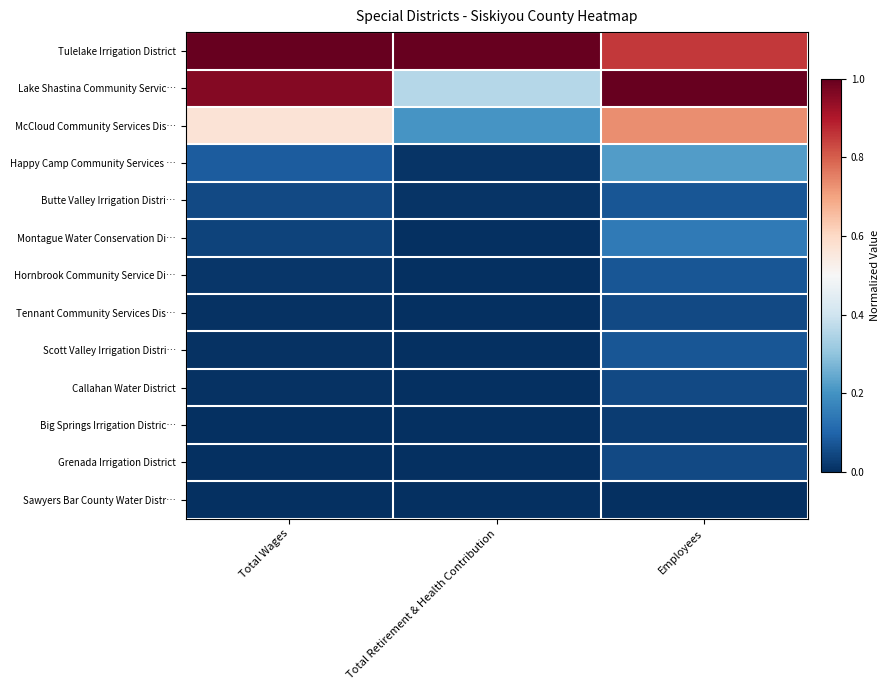

Reading left to right, list all the values displayed in this chart.

Tulelake Irrigation District: Total Wages=1.0	Total Retirement & Health Contribution=1.0	Employees=0.9
Lake Shastina Community Servic…: Total Wages=1.0	Total Retirement & Health Contribution=0.4	Employees=1.0
McCloud Community Services Dis…: Total Wages=0.6	Total Retirement & Health Contribution=0.2	Employees=0.7
Happy Camp Community Services …: Total Wages=0.1	Total Retirement & Health Contribution=0.0	Employees=0.2
Butte Valley Irrigation Distri…: Total Wages=0.0	Total Retirement & Health Contribution=0.0	Employees=0.1
Montague Water Conservation Di…: Total Wages=0.0	Total Retirement & Health Contribution=0.0	Employees=0.1
Hornbrook Community Service Di…: Total Wages=0.0	Total Retirement & Health Contribution=0.0	Employees=0.1
Tennant Community Services Dis…: Total Wages=0.0	Total Retirement & Health Contribution=0.0	Employees=0.0
Scott Valley Irrigation Distri…: Total Wages=0.0	Total Retirement & Health Contribution=0.0	Employees=0.1
Callahan Water District: Total Wages=0.0	Total Retirement & Health Contribution=0.0	Employees=0.0
Big Springs Irrigation Distric…: Total Wages=0.0	Total Retirement & Health Contribution=0.0	Employees=0.0
Grenada Irrigation District: Total Wages=0.0	Total Retirement & Health Contribution=0.0	Employees=0.0
Sawyers Bar County Water Distr…: Total Wages=0.0	Total Retirement & Health Contribution=0.0	Employees=0.0